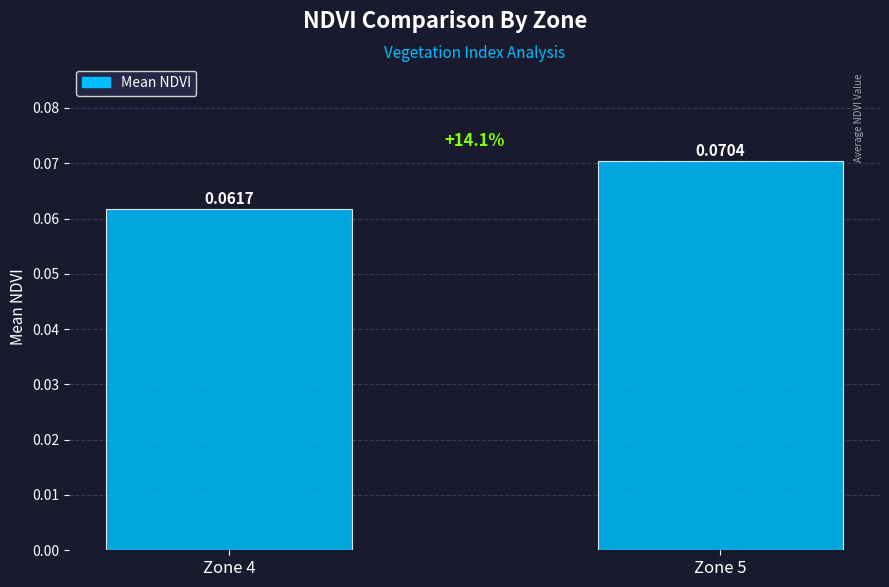

Between Zone 4 and Zone 5, which is larger?

Zone 5